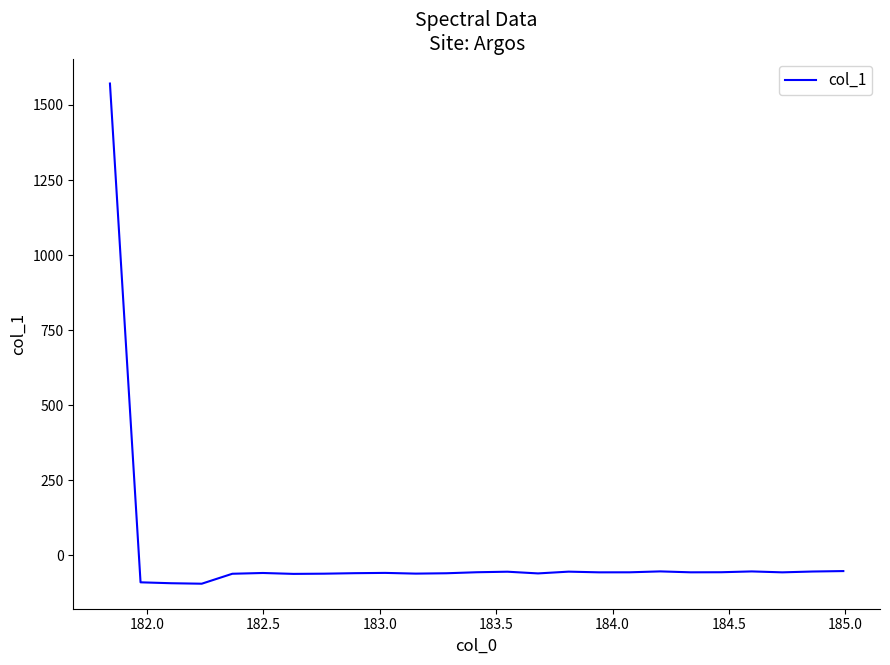

What is the smallest value displayed?

-94.5